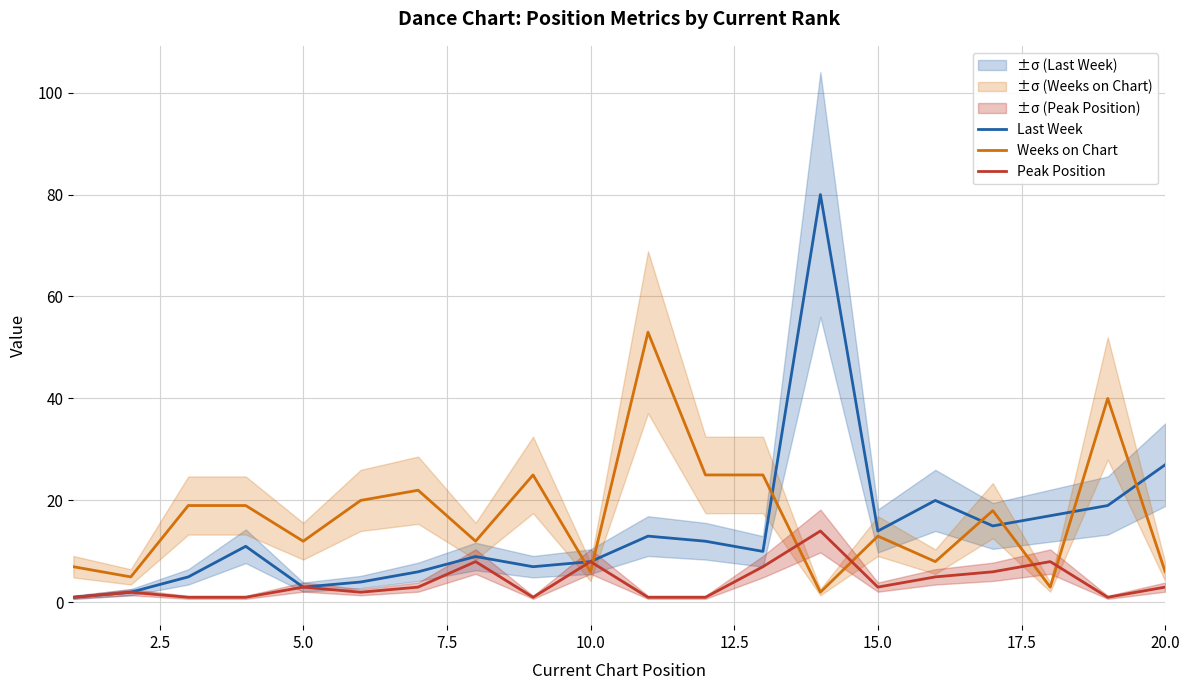

What are all the series names shown in the legend?

Last Week, Weeks on Chart, Peak Position